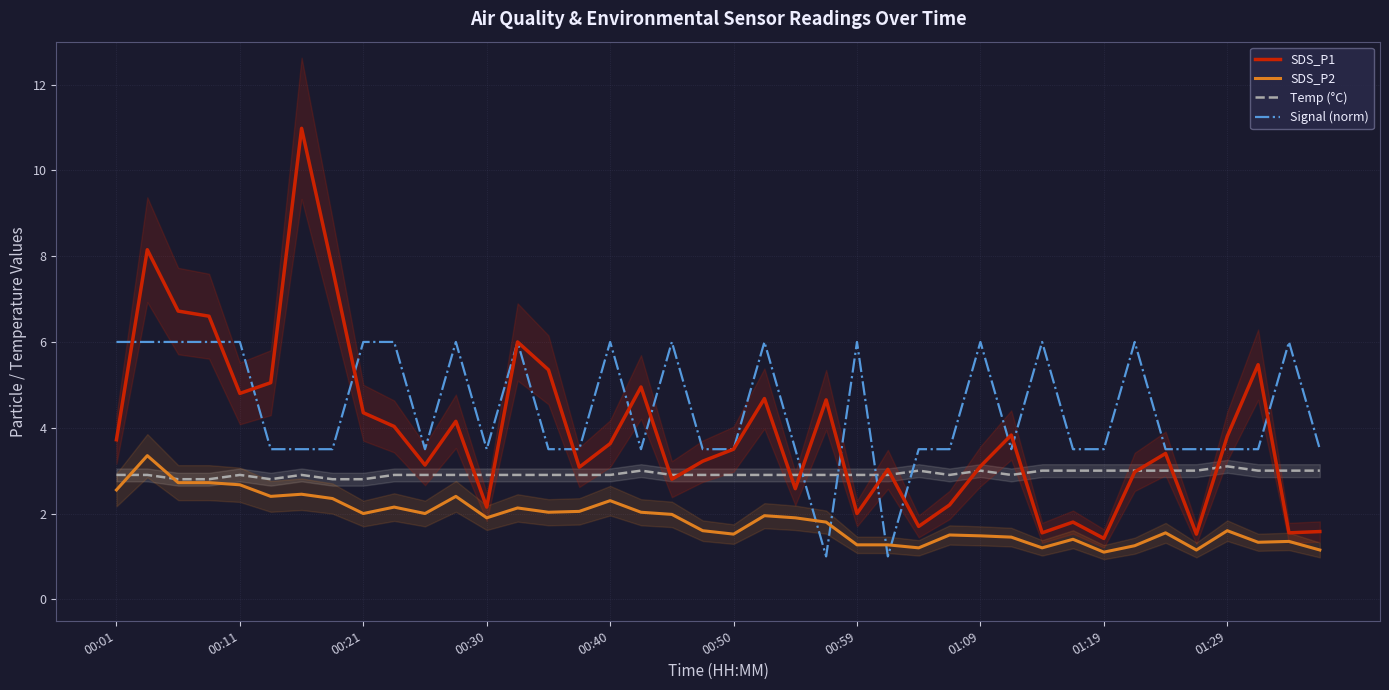

Count the number of data series in this chart.

4